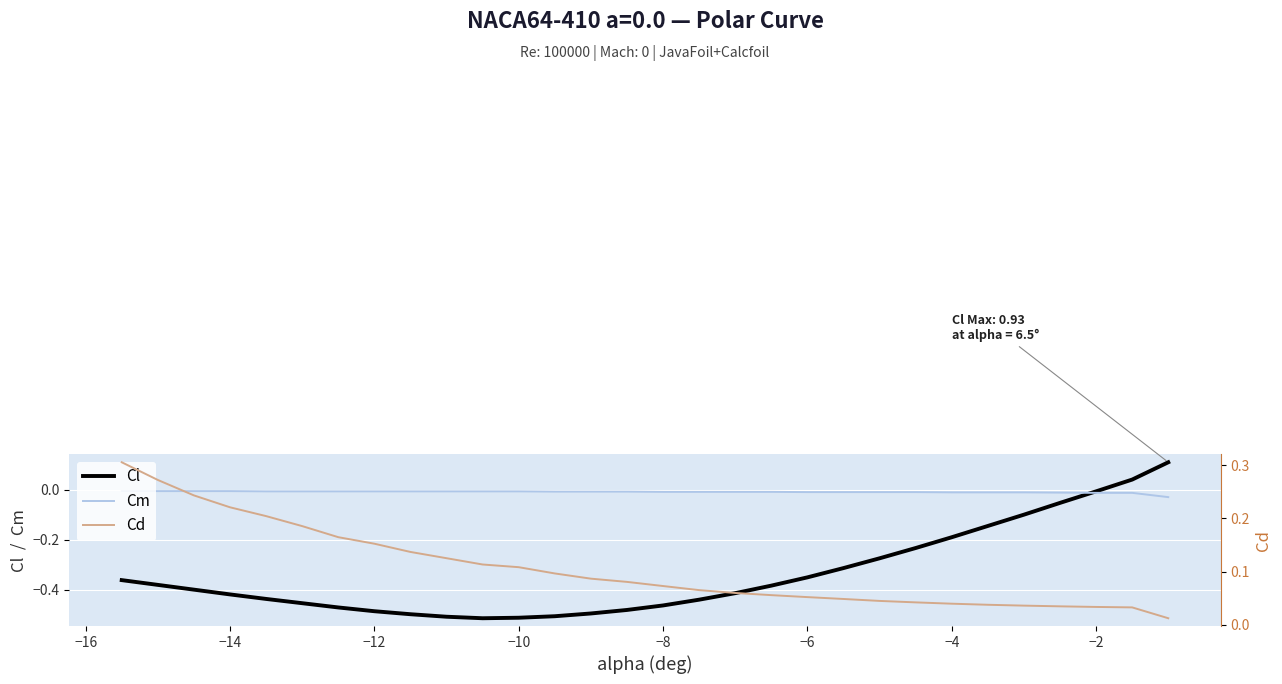

Reading left to right, list all the values displayed in this chart.

Cl: -0.4	-0.4	-0.4	-0.4	-0.4	-0.5	-0.5	-0.5	-0.5	-0.5	-0.5	-0.5	-0.5	-0.5	-0.5	-0.5	-0.4	-0.4	-0.4	-0.3	-0.3	-0.3	-0.2	-0.2	-0.1	-0.1	-0.1	-0.0	0.0	0.1
Cm: -0.0	-0.0	-0.0	-0.0	-0.0	-0.0	-0.0	-0.0	-0.0	-0.0	-0.0	-0.0	-0.0	-0.0	-0.0	-0.0	-0.0	-0.0	-0.0	-0.0	-0.0	-0.0	-0.0	-0.0	-0.0	-0.0	-0.0	-0.0	-0.0	-0.0
Cd: 0.3	0.3	0.2	0.2	0.2	0.2	0.2	0.2	0.1	0.1	0.1	0.1	0.1	0.1	0.1	0.1	0.1	0.1	0.1	0.1	0.0	0.0	0.0	0.0	0.0	0.0	0.0	0.0	0.0	0.0